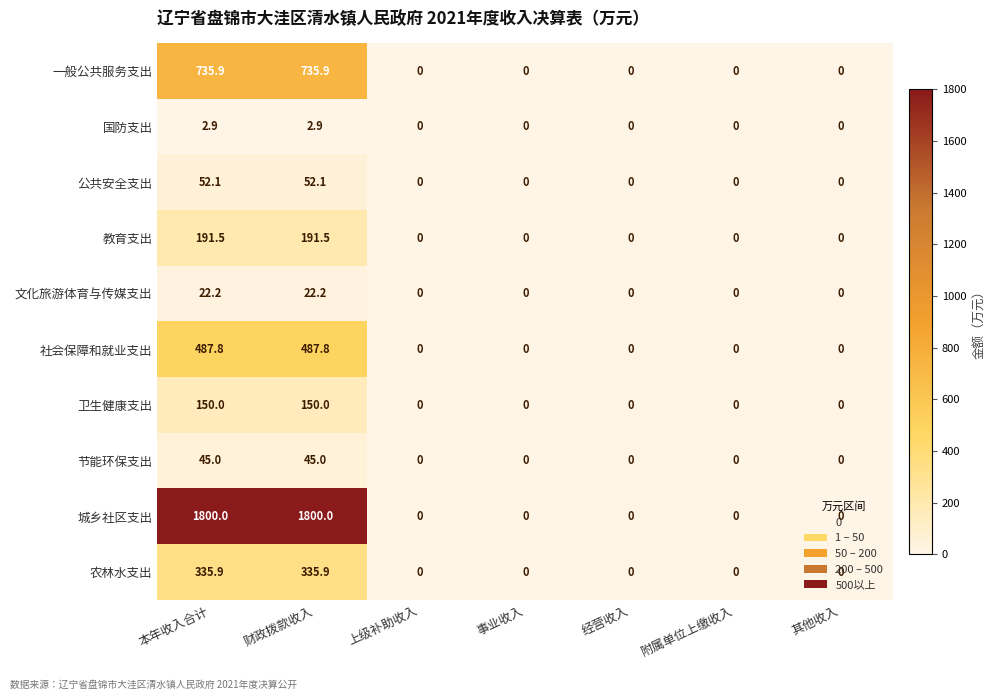

What is the maximum value shown in the chart?

1800.0